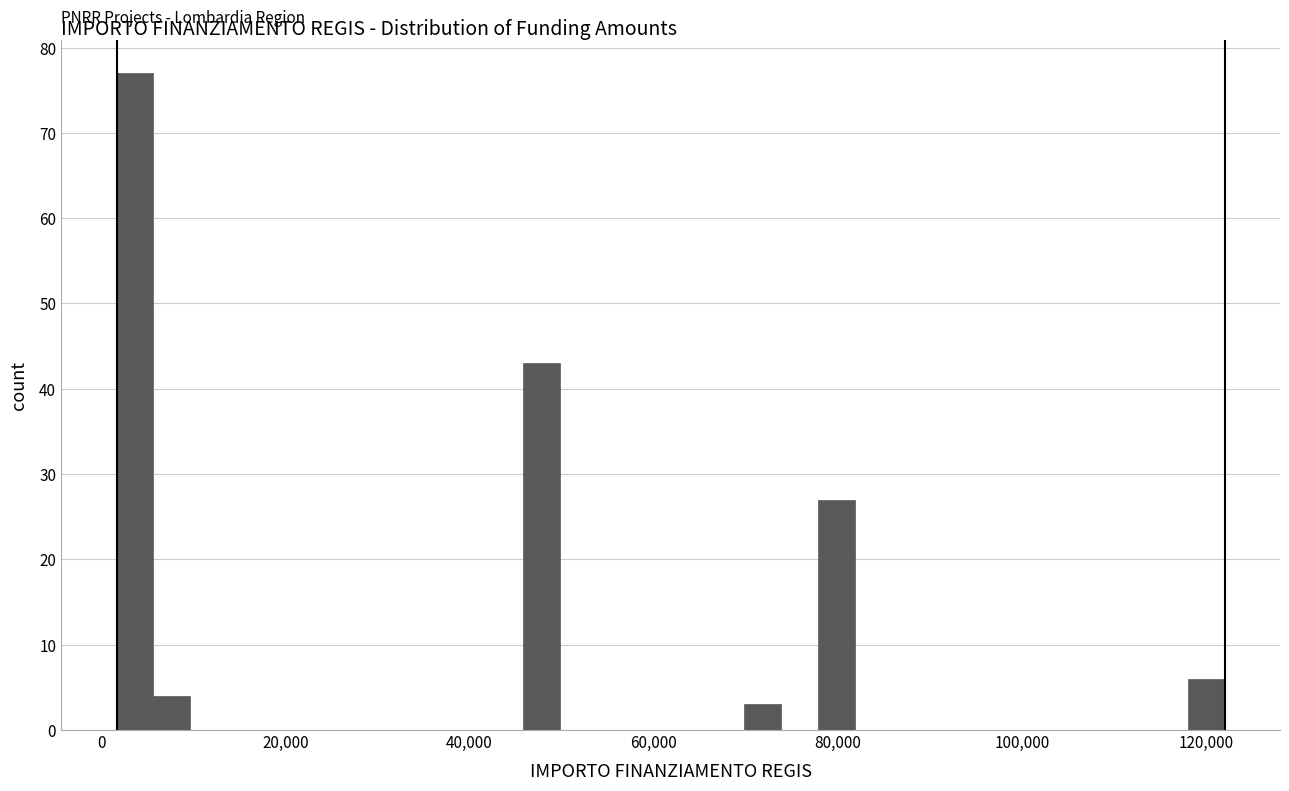

Around what value on the x-axis is the tallest bar? Give the approximate position of its centre, as read against the axis.

4000